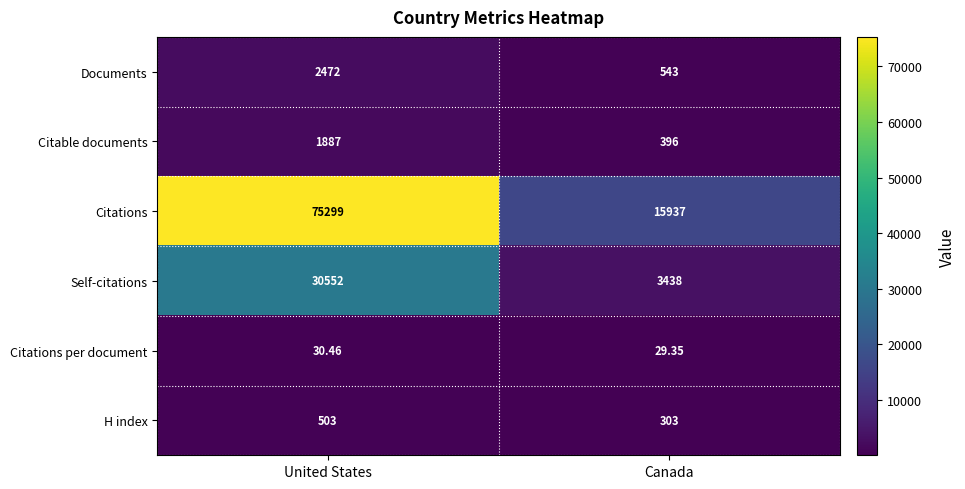

What is the spread (max minus min) of values at United States?

75268.5